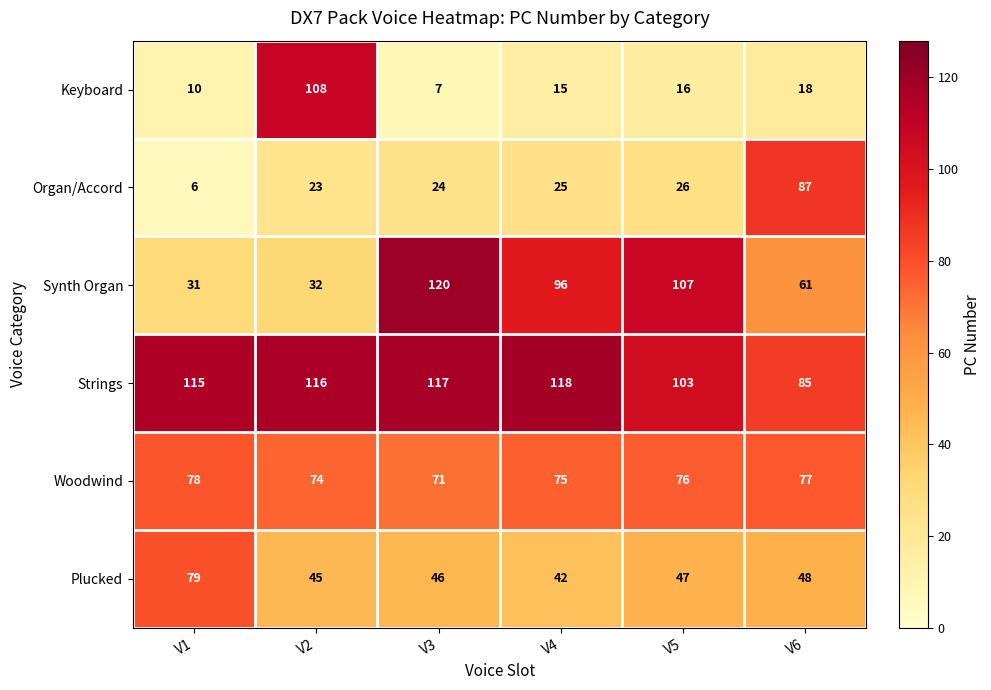

At V2, list the series in order from largest to smallest.

Strings, Keyboard, Woodwind, Plucked, Synth Organ, Organ/Accord